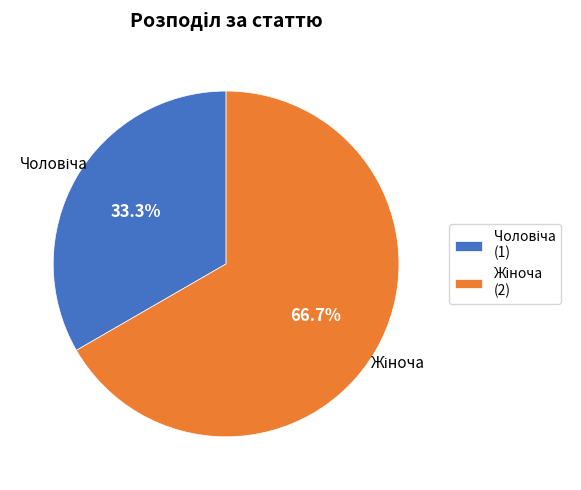

Is there a majority slice in this chart?

Yes